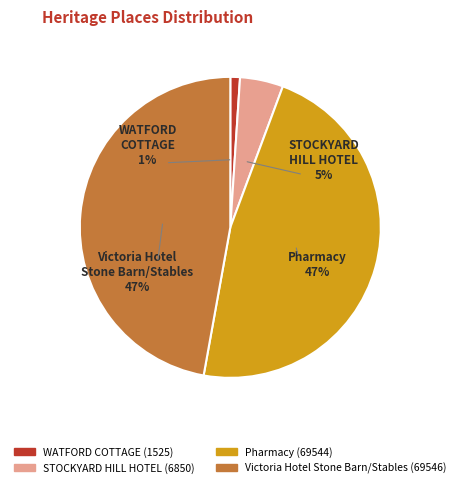

To the nearest percent, what is the difference between the Victoria Hotel Stone Barn/Stables and STOCKYARD HILL HOTEL slice percentages?

43%